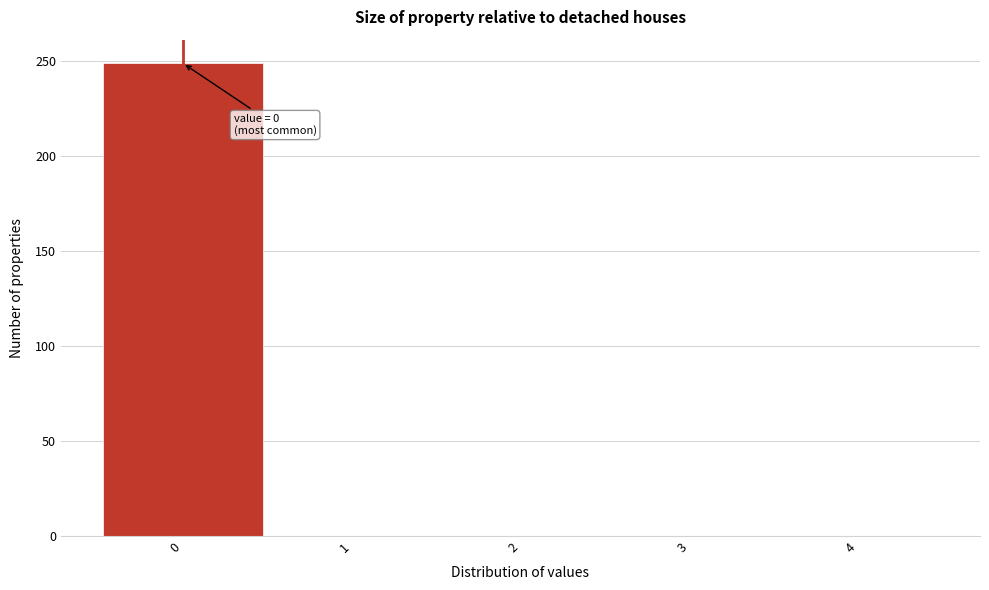

Which range on the x-axis has the tallest bar?

-0.5 to 0.5